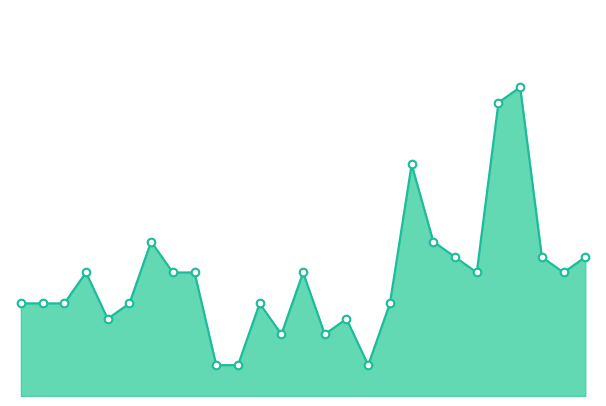

Which series reaches the maximum Y coordinate?

小计_line